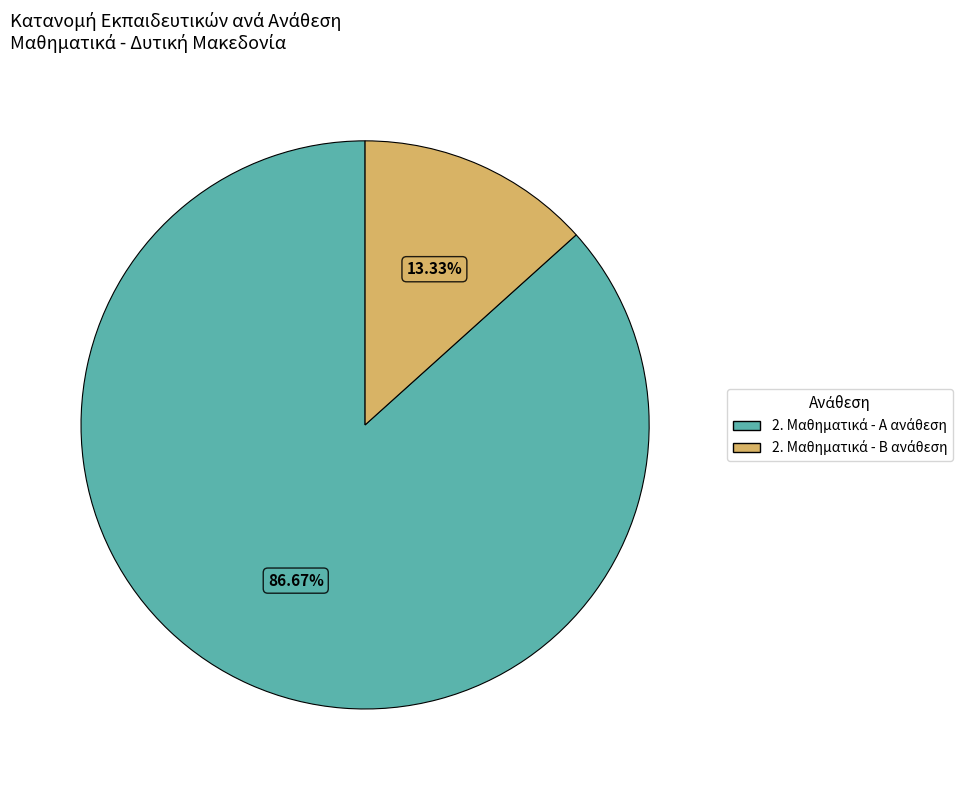

Is there a majority slice in this chart?

Yes